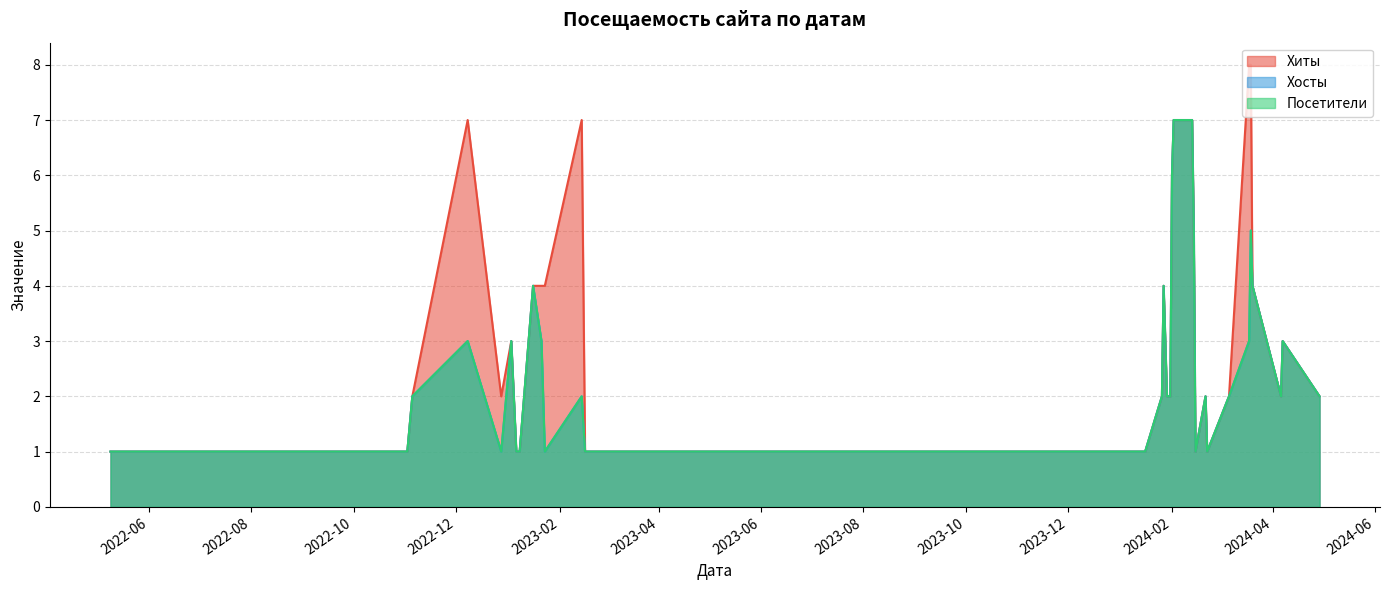

What is the sum of all Хосты values?

93